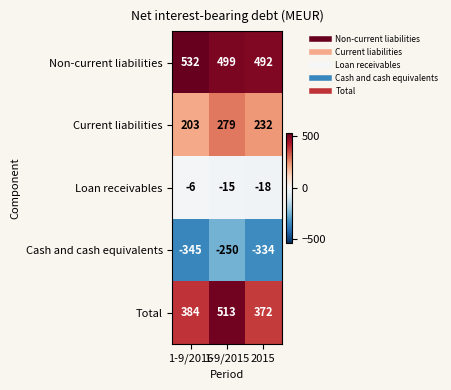

True or false: Non-current liabilities has a value of 492 at 2015.

True